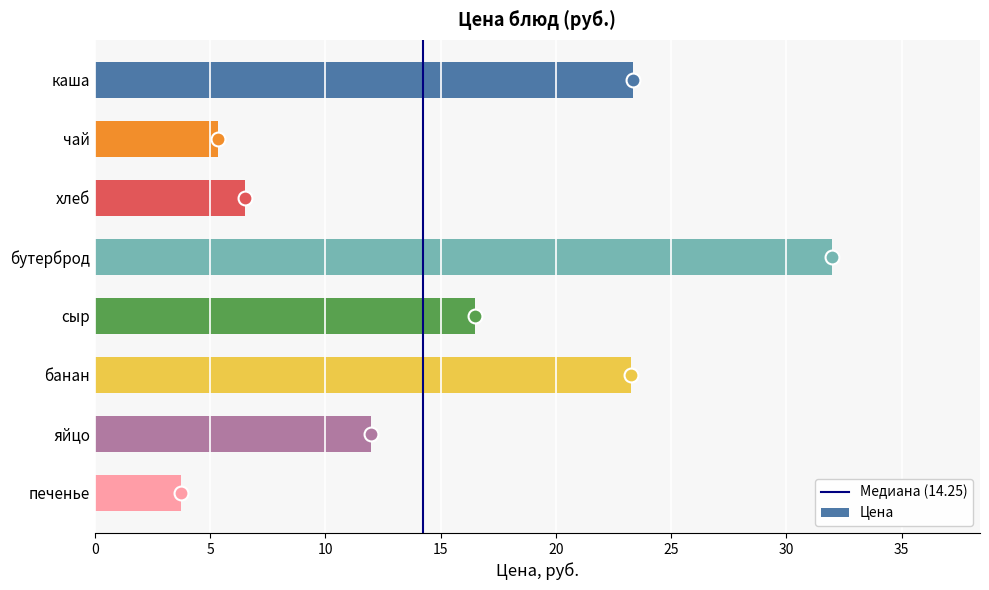

Approximately how many times larger is the value at банан compared to печенье?

6.2